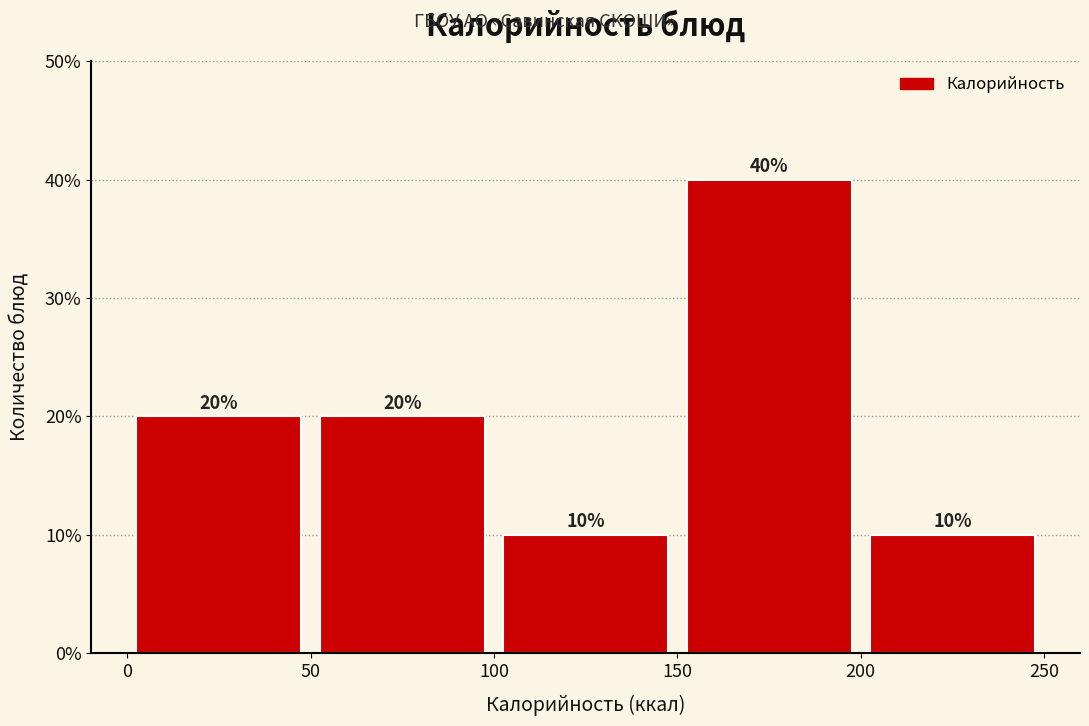

Reading left to right, transcribe this chart: for each bar, give the range it covers on the x-axis and its height.

0 to 50: 20
50 to 100: 20
100 to 150: 10
150 to 200: 40
200 to 250: 10